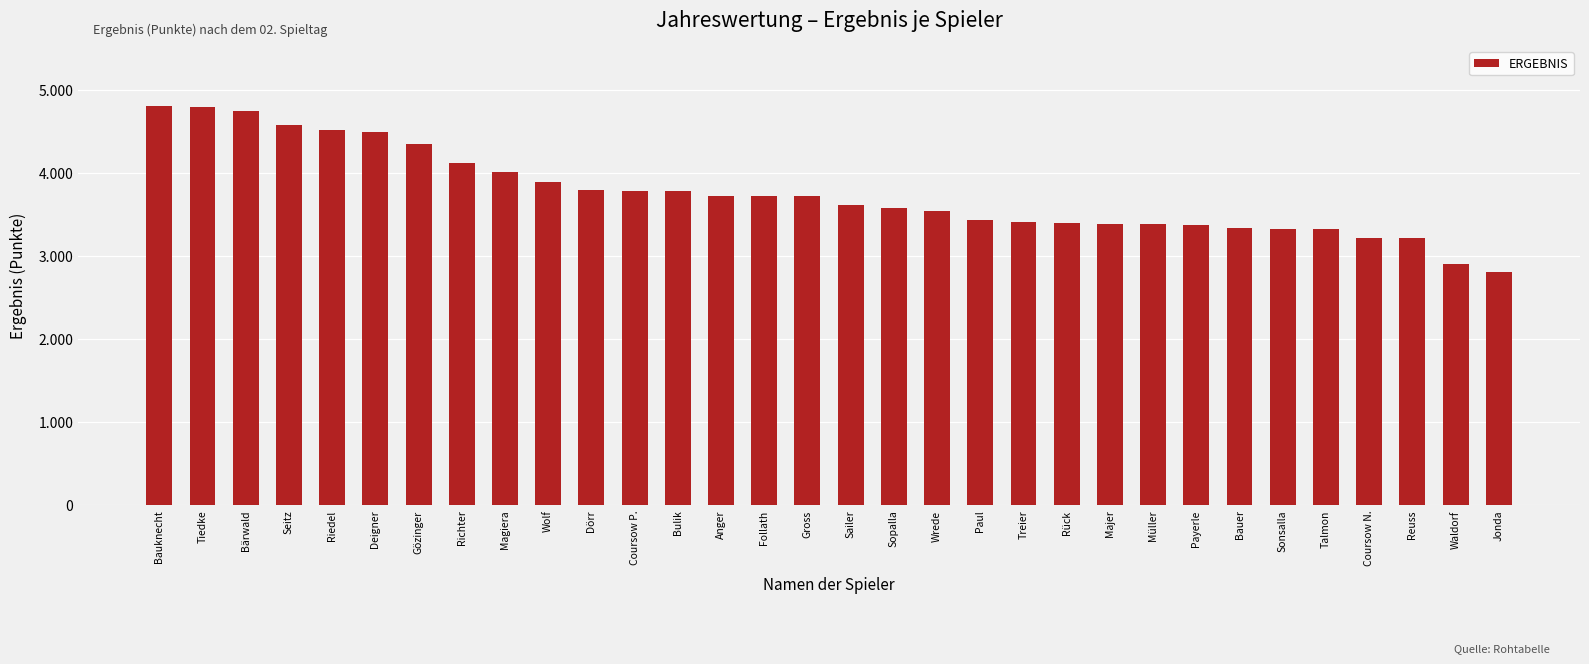

What is the label of the 29th bar from the left?

Coursow N.